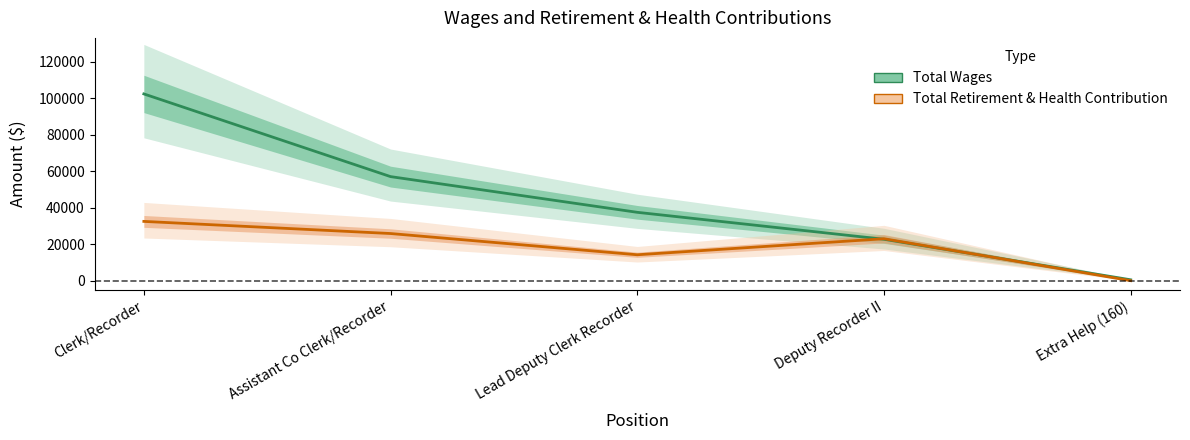

True or false: Total Wages has a value of 480 at Extra Help (160).

True